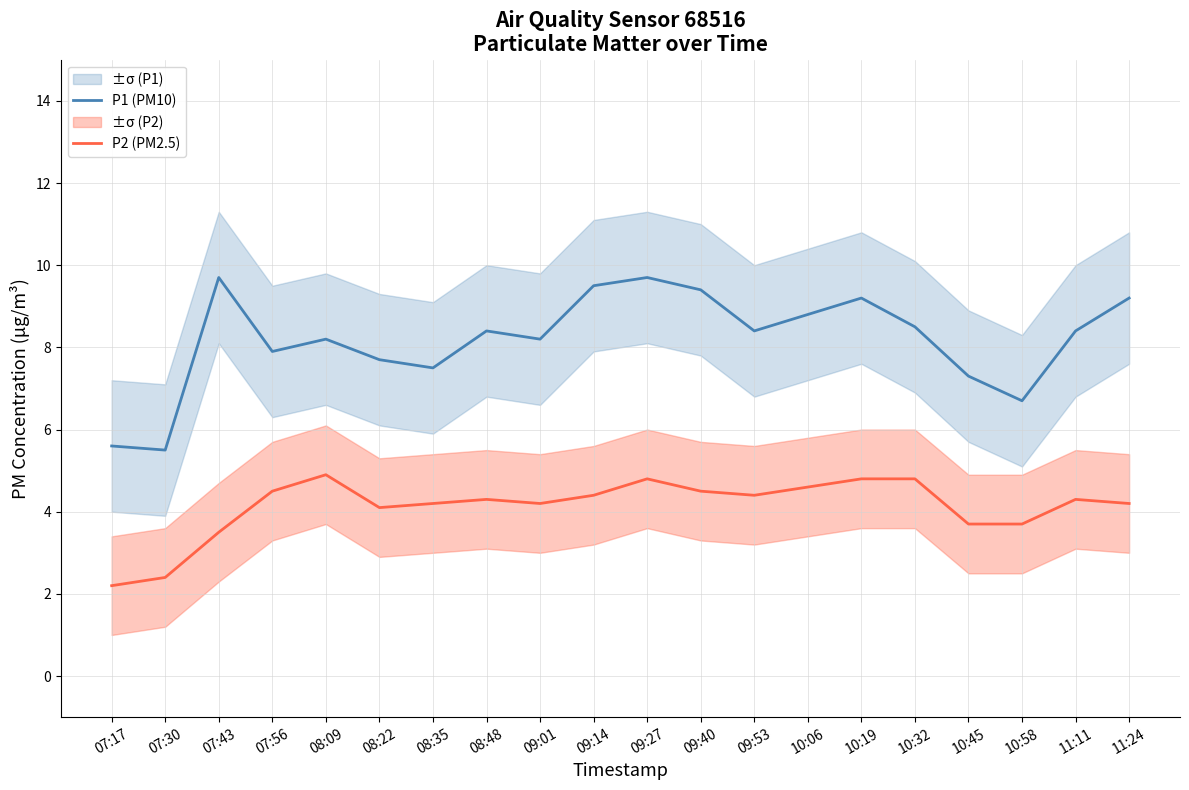

At which label is P1 (PM10) closest to 7?

10:45